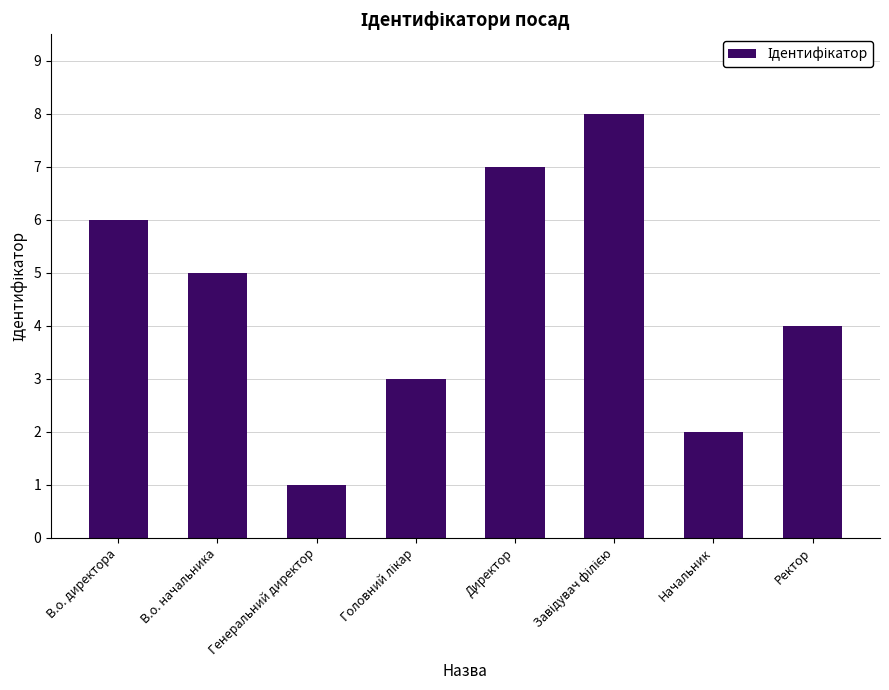

What is the difference between the maximum and minimum values?

7